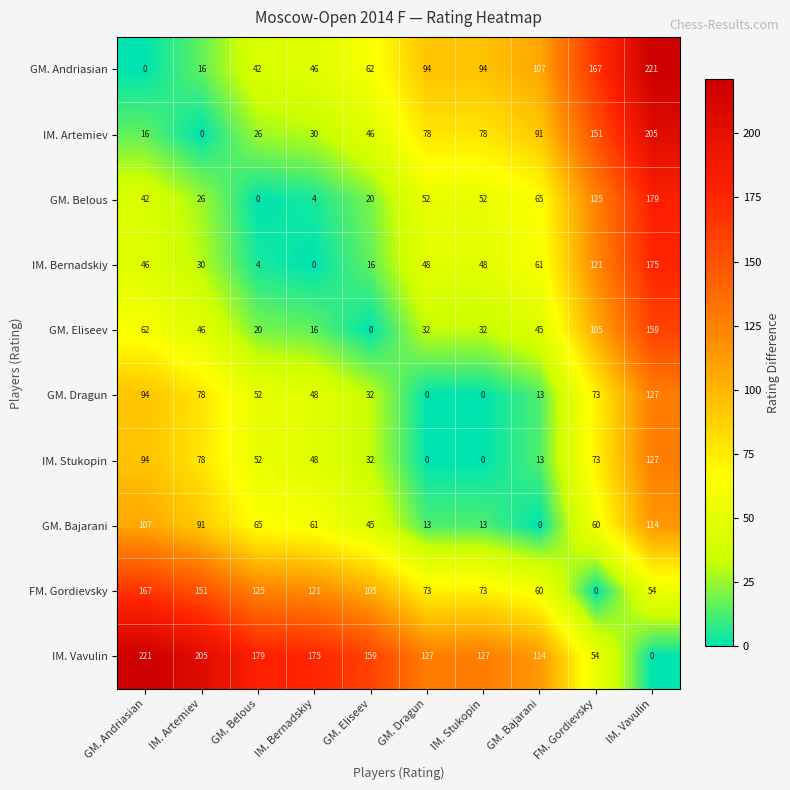

What is the spread (max minus min) of values at GM. Dragun?

127